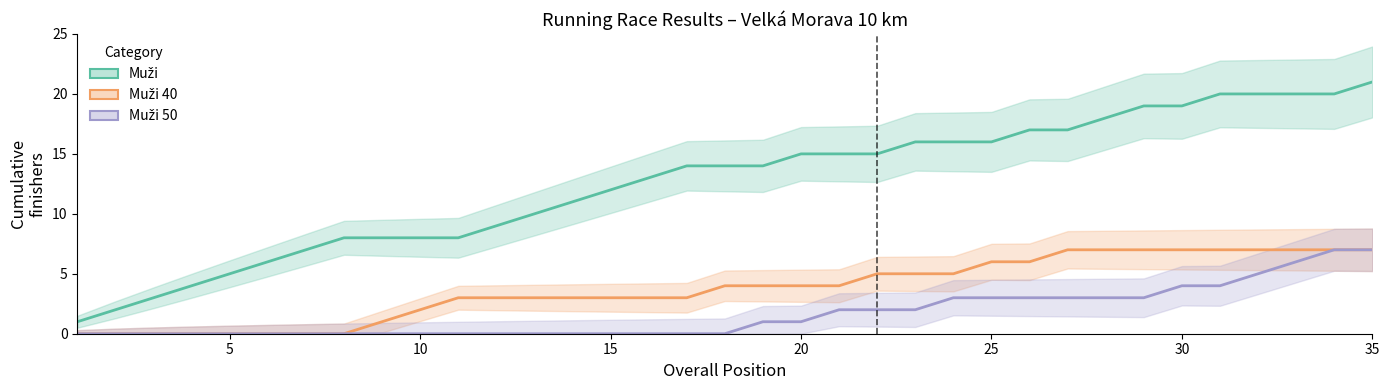

What is the minimum value for Muži?

1